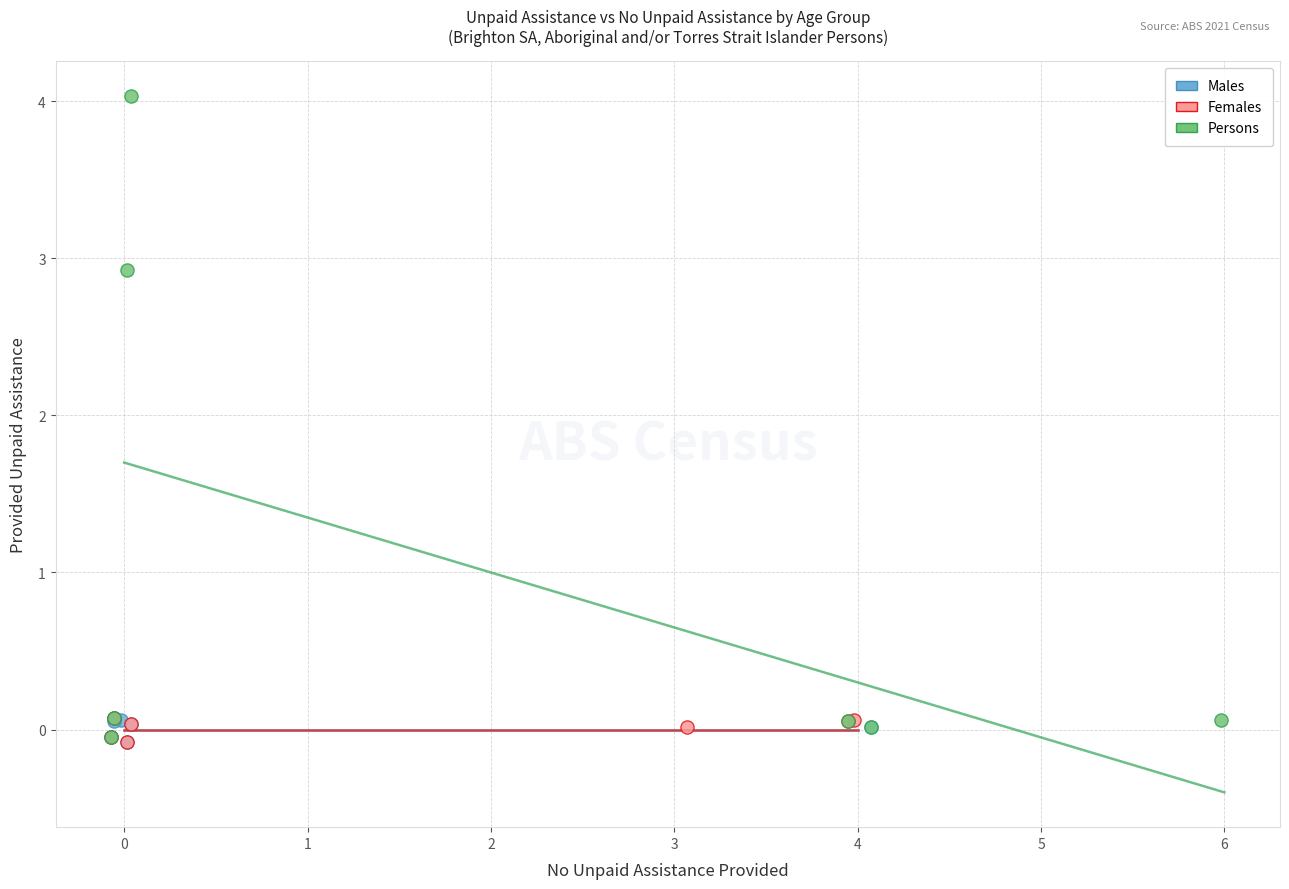

What are all the series names shown in the legend?

Males, Females, Persons